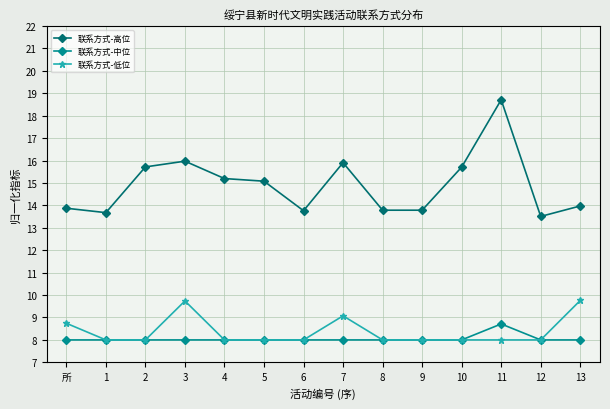

List the series in order of their peak value, lowest first.

联系方式-中位, 联系方式-低位, 联系方式-高位